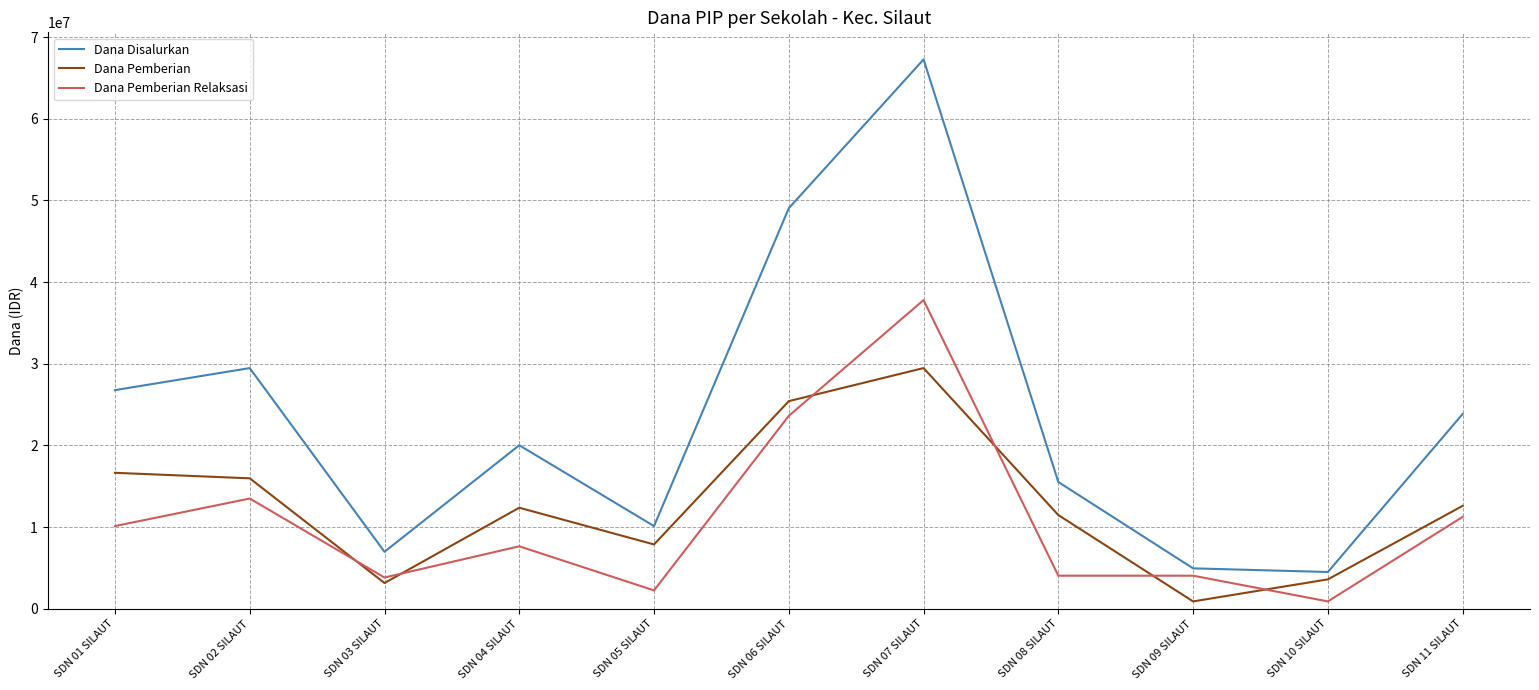

What is the difference between the highest and lowest values at SDN 08 SILAUT?

11475000